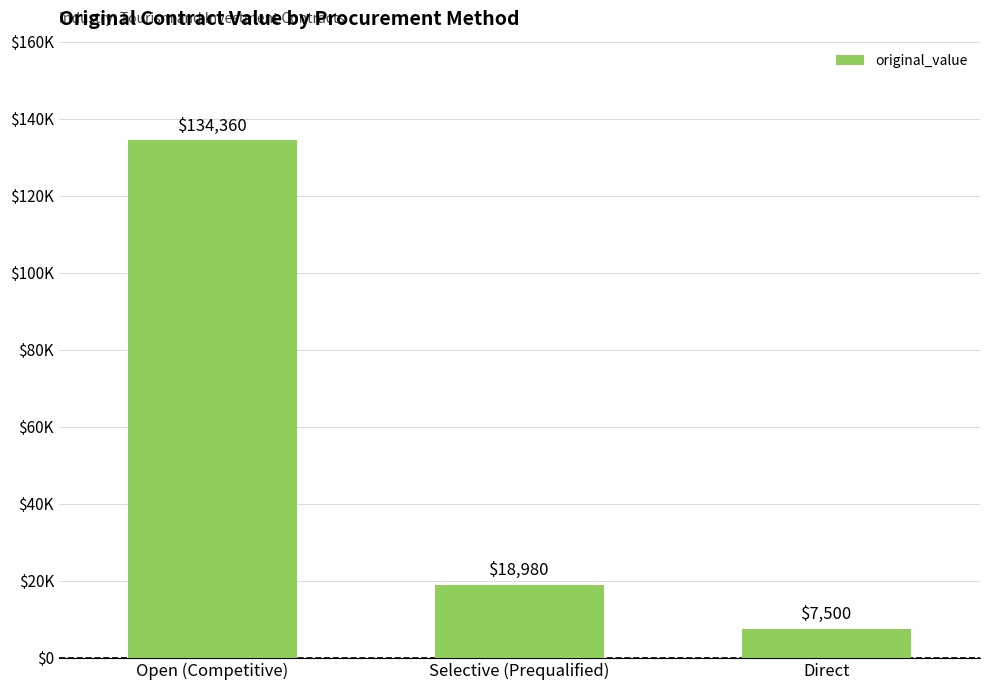

Reading right to left, transcribe all the data shown in this chart.

Direct=7500	Selective (Prequalified)=18980	Open (Competitive)=134360